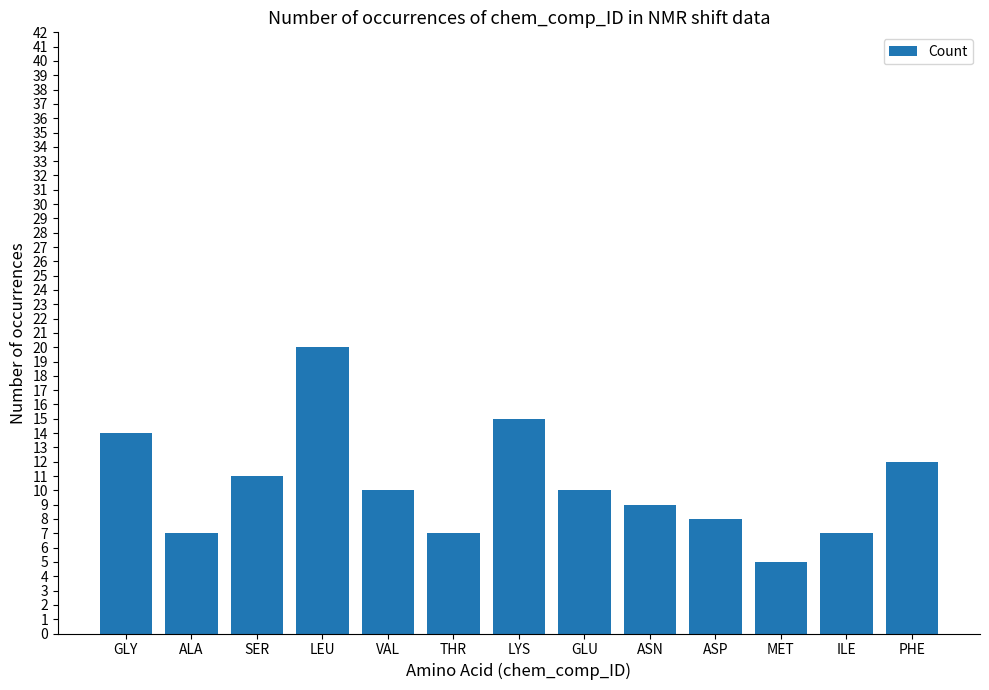

At which label does the data first exceed 10?

GLY